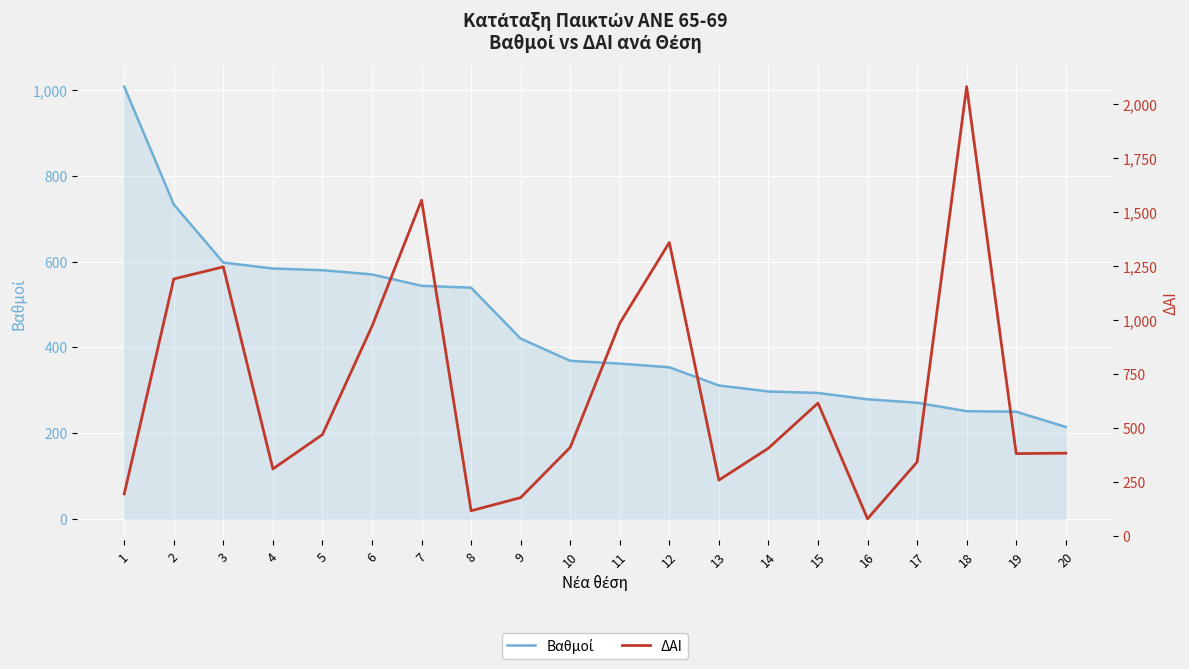

Which series has the largest range (max minus min)?

ΔΑΙ